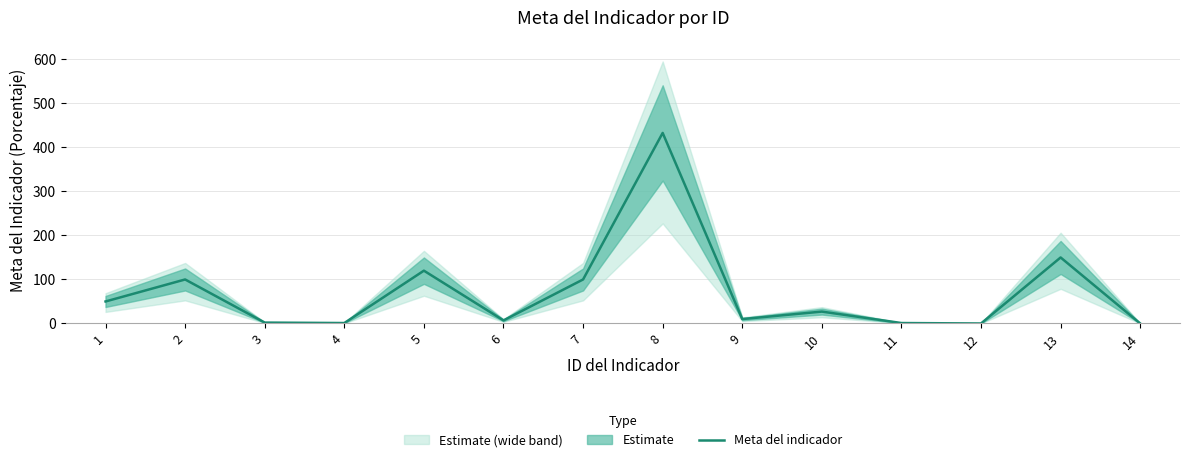

What value does the data have at 3?

2